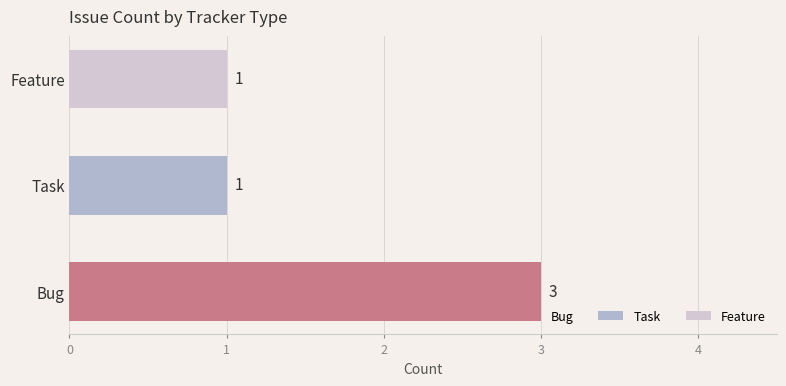

Reading bottom to top, extract all data points from this chart.

3	1	1